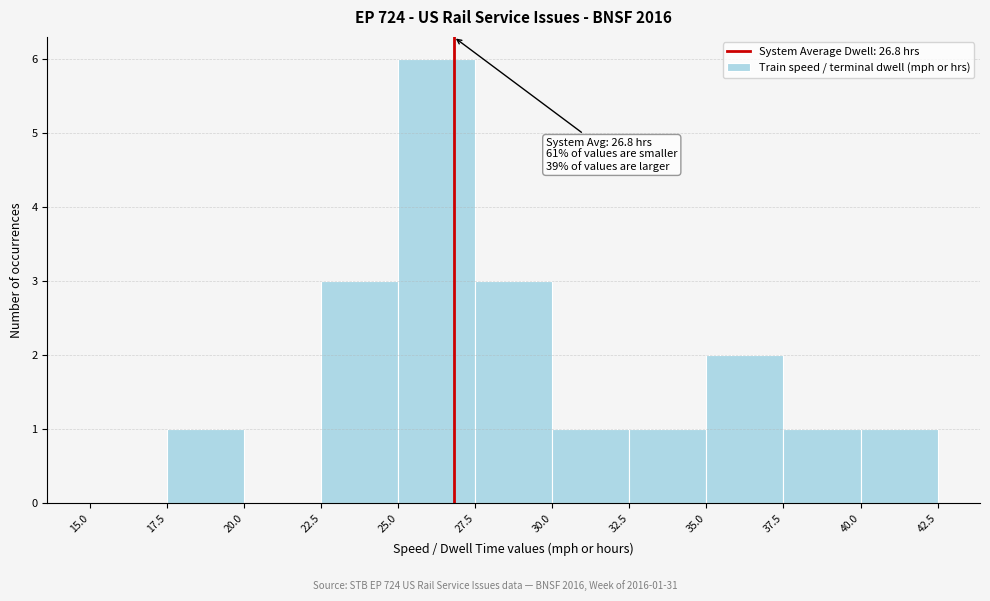

Which range on the x-axis has the tallest bar?

25.0 to 27.5